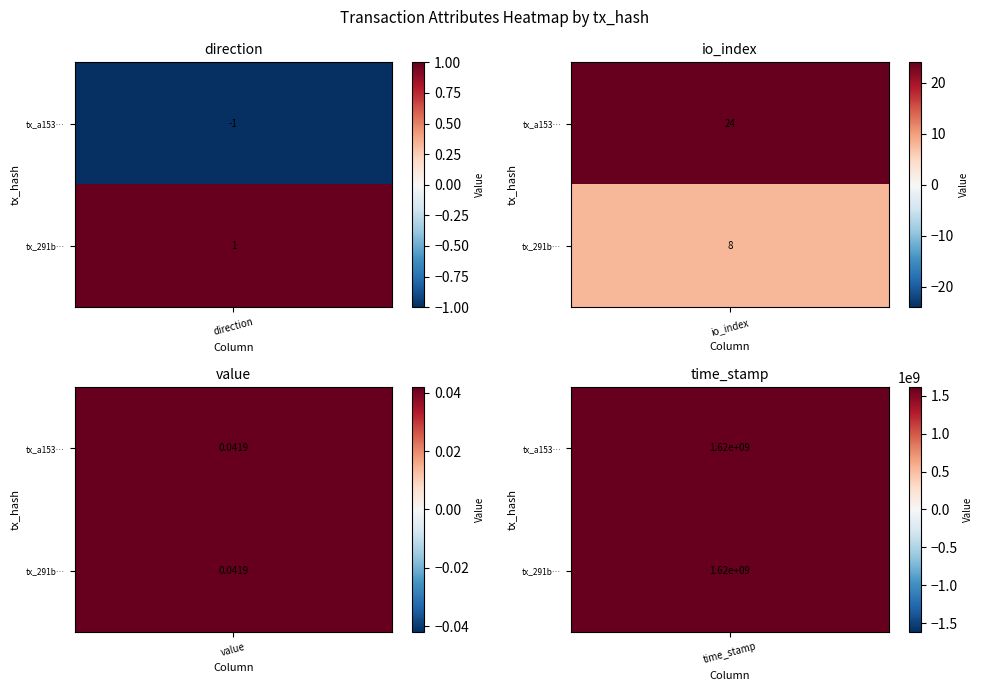

What is the sum of all 291b25c9db07bbb886758e3d4b667e2b74387f4 values?

1616588408.0